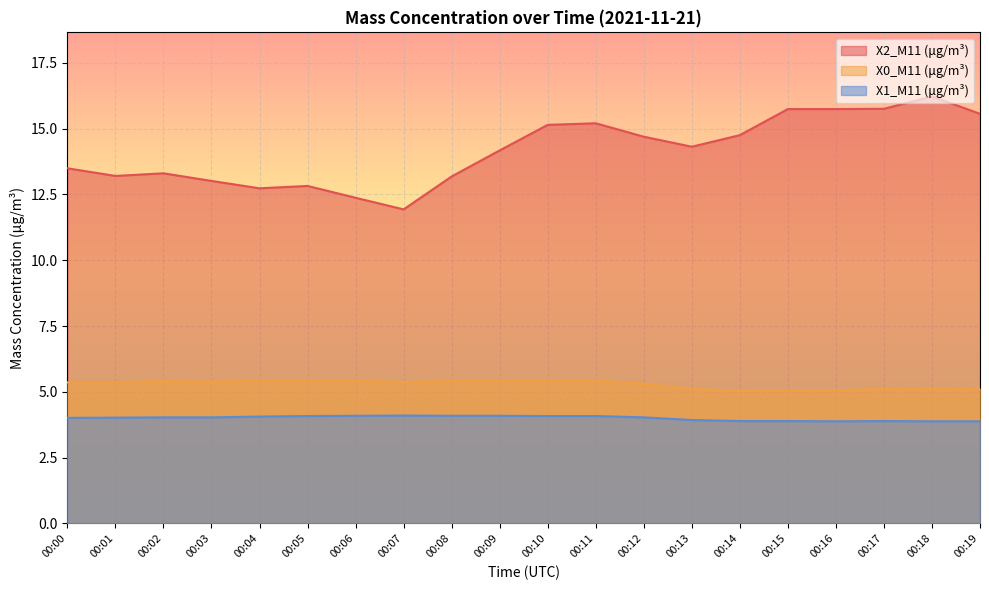

How many values in the X1_M11 (μg/m³) series are below 4?

7